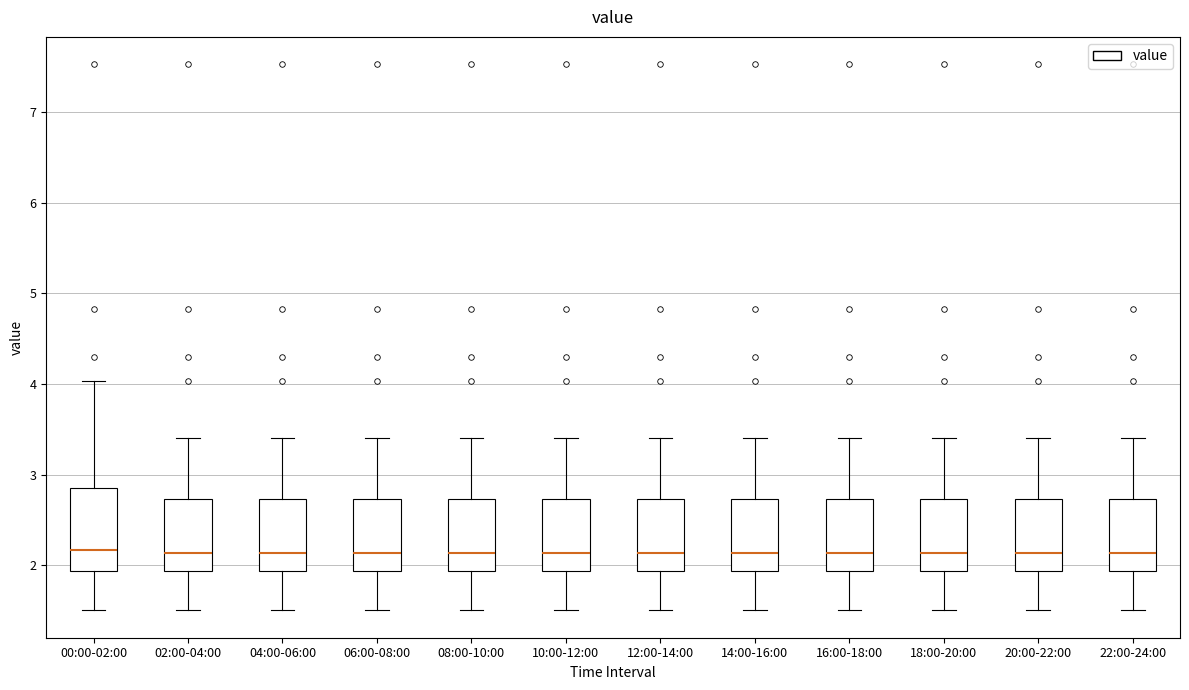

Reading left to right, transcribe this box plot: for each box, give where its median line is, the range the box spans, and where its two whiskers end, as read against the y-axis. The values are not printed on the chart, so give them approximately, as read against the axis.

00:00-02:00: median 2.2, box 1.9 to 2.8, whiskers 1.5 to 4.0
02:00-04:00: median 2.1, box 1.9 to 2.7, whiskers 1.5 to 3.4
04:00-06:00: median 2.1, box 1.9 to 2.7, whiskers 1.5 to 3.4
06:00-08:00: median 2.1, box 1.9 to 2.7, whiskers 1.5 to 3.4
08:00-10:00: median 2.1, box 1.9 to 2.7, whiskers 1.5 to 3.4
10:00-12:00: median 2.1, box 1.9 to 2.7, whiskers 1.5 to 3.4
12:00-14:00: median 2.1, box 1.9 to 2.7, whiskers 1.5 to 3.4
14:00-16:00: median 2.1, box 1.9 to 2.7, whiskers 1.5 to 3.4
16:00-18:00: median 2.1, box 1.9 to 2.7, whiskers 1.5 to 3.4
18:00-20:00: median 2.1, box 1.9 to 2.7, whiskers 1.5 to 3.4
20:00-22:00: median 2.1, box 1.9 to 2.7, whiskers 1.5 to 3.4
22:00-24:00: median 2.1, box 1.9 to 2.7, whiskers 1.5 to 3.4